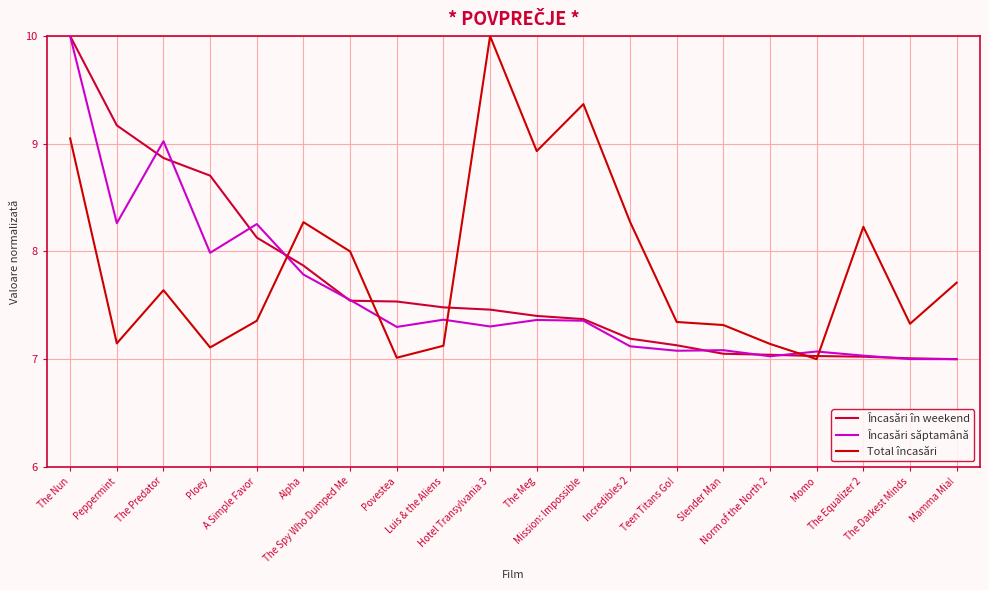

True or false: Total încasări and Încasări săptamână cross at least once.

True